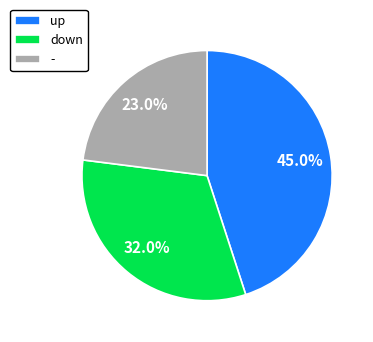

To the nearest percent, what is the difference between the up and down slice percentages?

13%